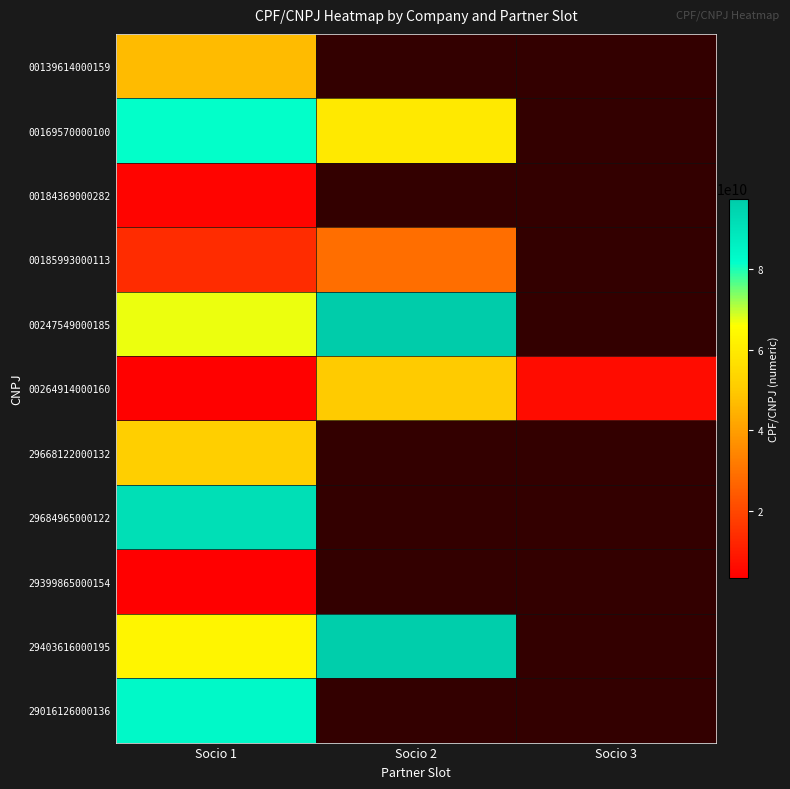

List the series in order of their peak value, lowest first.

29399865000154, 00184369000282, 00185993000113, 00139614000159, 00264914000160, 29668122000132, 00169570000100, 29016126000136, 29684965000122, 29403616000195, 00247549000185